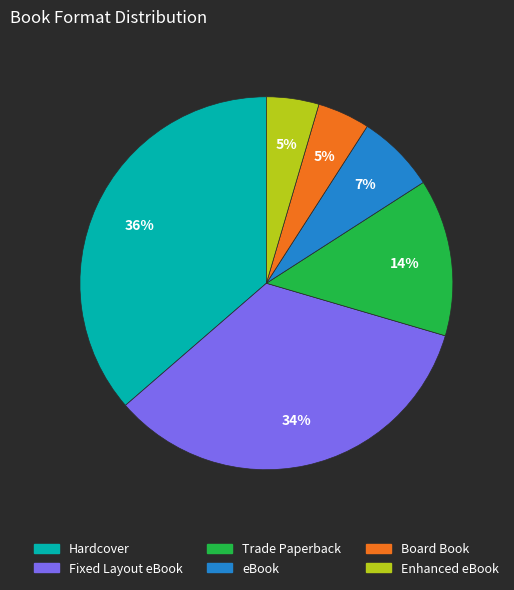

To the nearest percent, what is the combined percentage of Hardcover and Trade Paperback?

50%